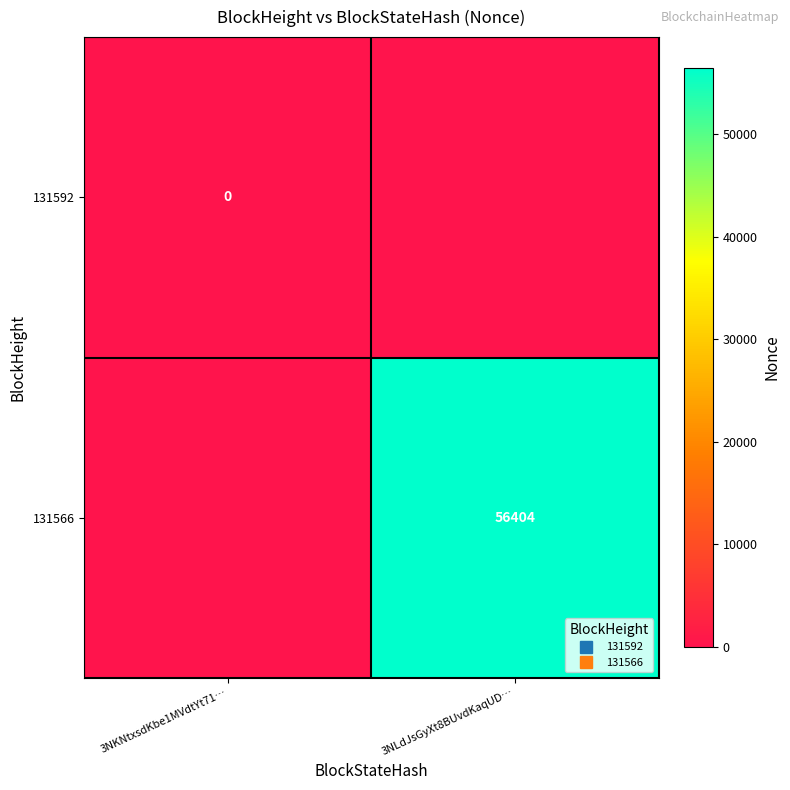

Which series has the largest total across all categories?

131566